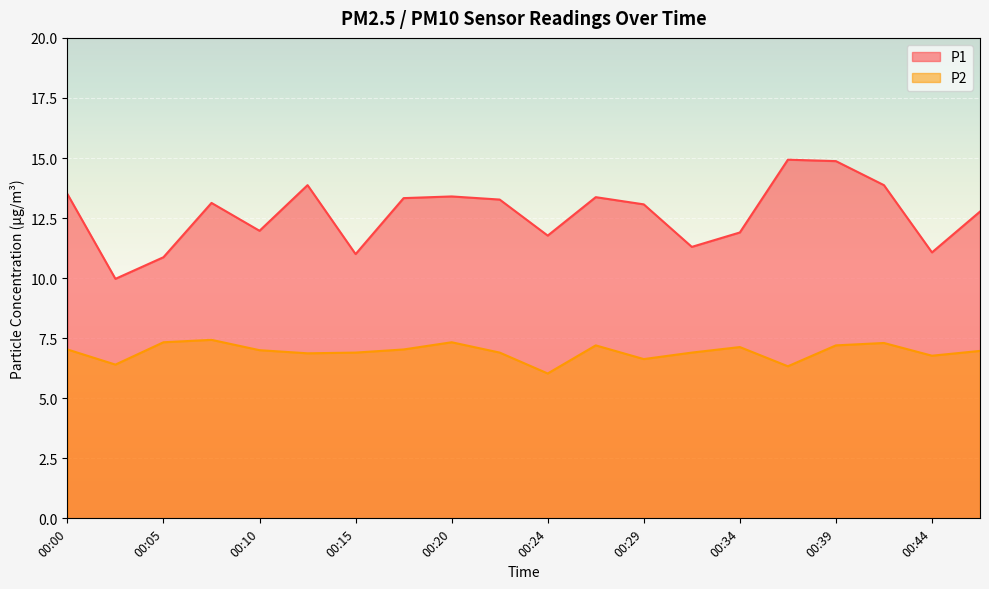

Where does the P1 series first go above 13?

00:00